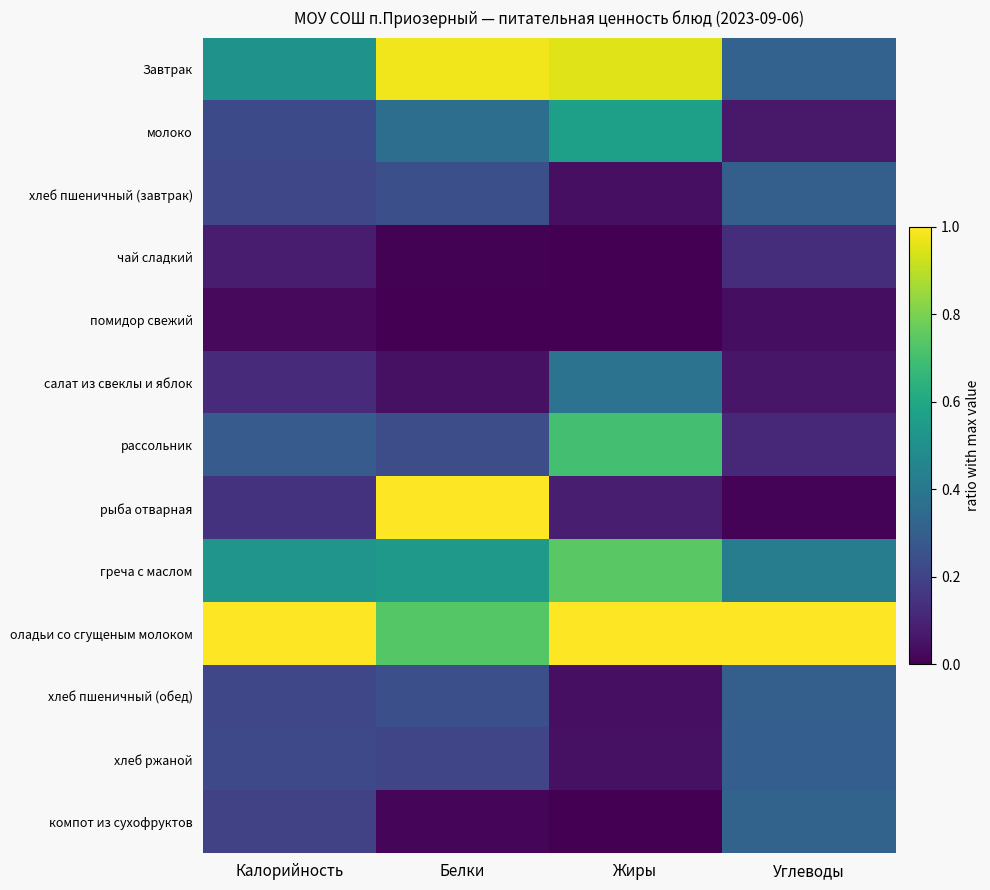

Which series changed the most between Белки and Углеводы?

рыба отварная